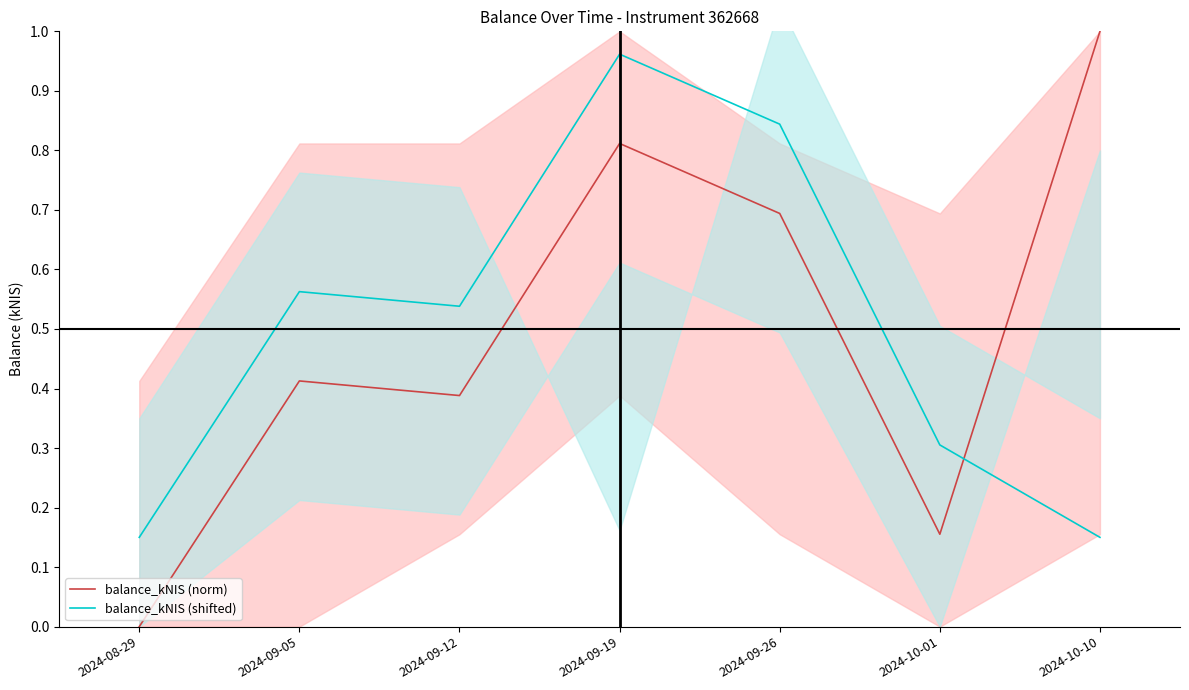

What is the difference between the maximum and minimum values in the balance_kNIS (shifted) series?

0.8